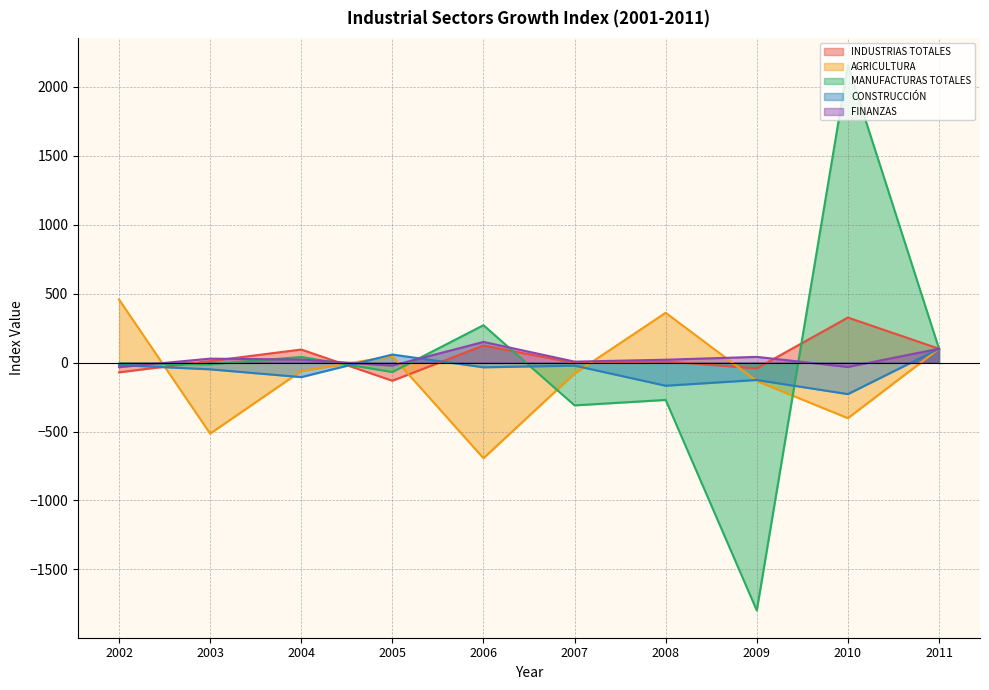

At which category is the sum across all series the highest?

2010